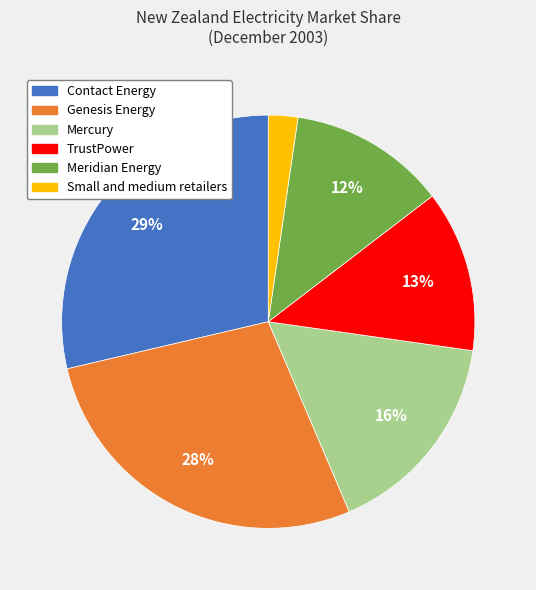

Do Genesis Energy and Mercury together represent more than half of the pie?

No